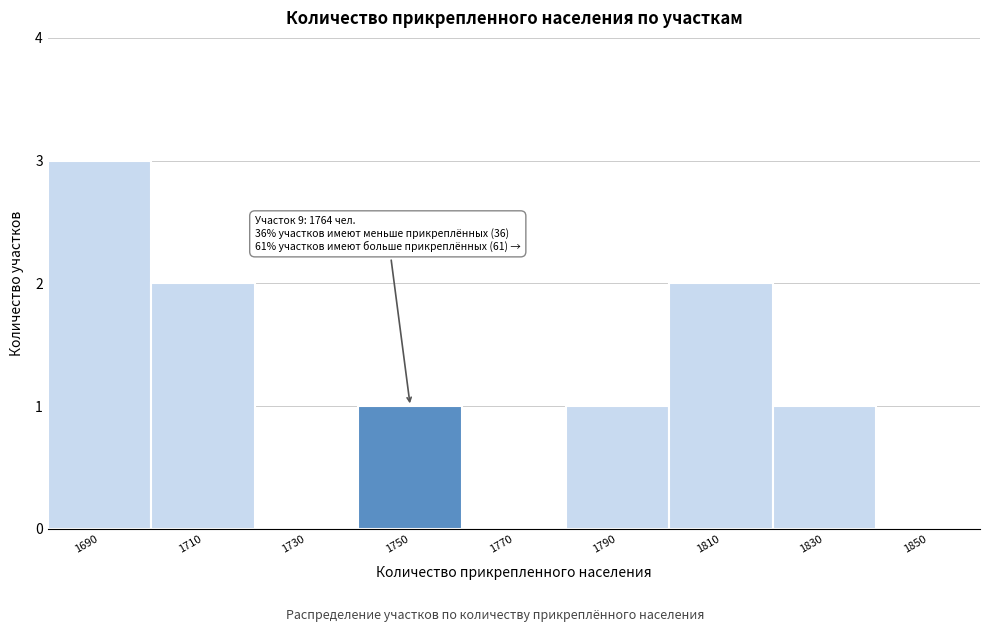

Reading left to right, list all the values displayed in this chart.

1690=3	1710=2	1730=0	1750=1	1770=0	1790=1	1810=2	1830=1	1850=0